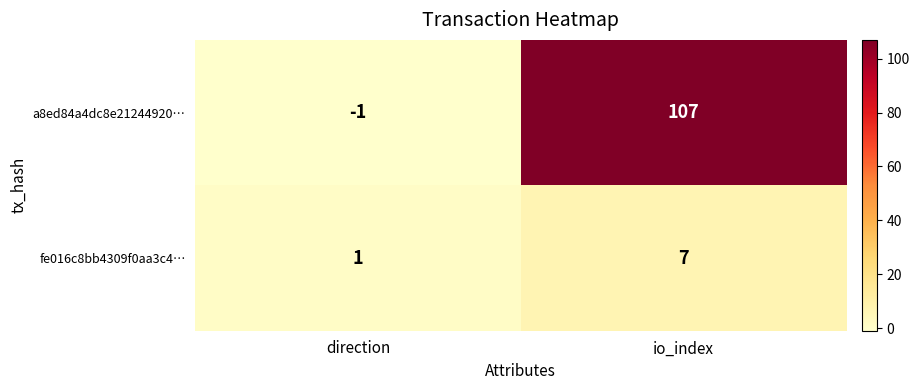

The value of a8ed84a4dc8e21244920… at direction is -1. True or false?

True